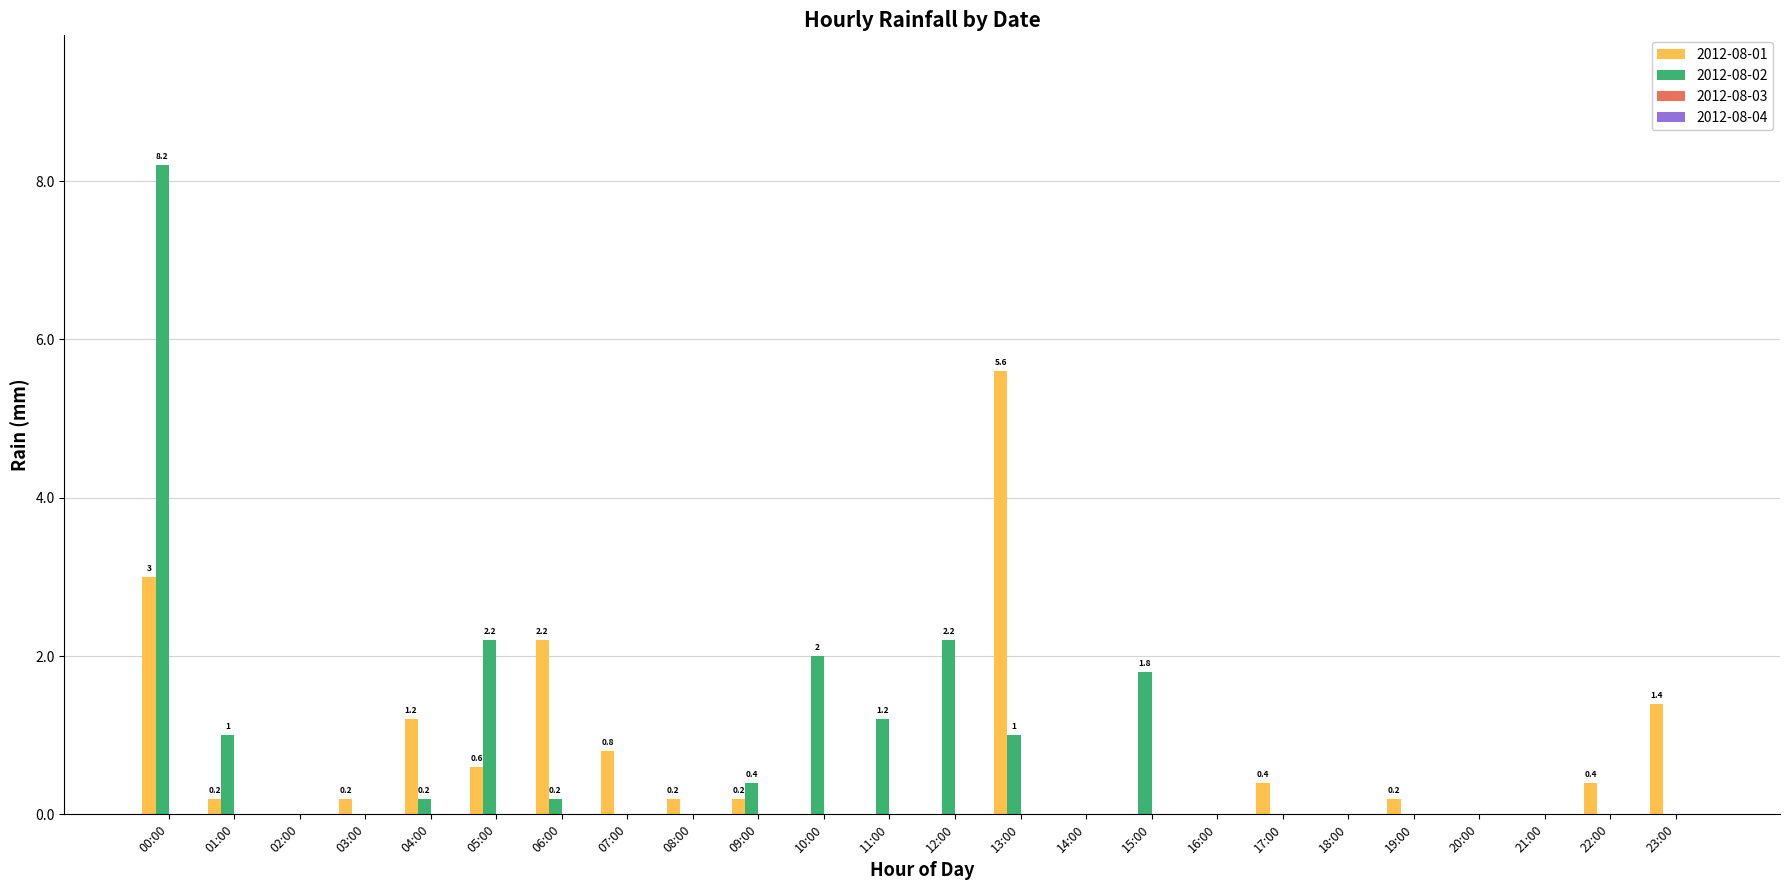

True or false: 2012-08-02 has a value of 0.2 at 06:00.

True